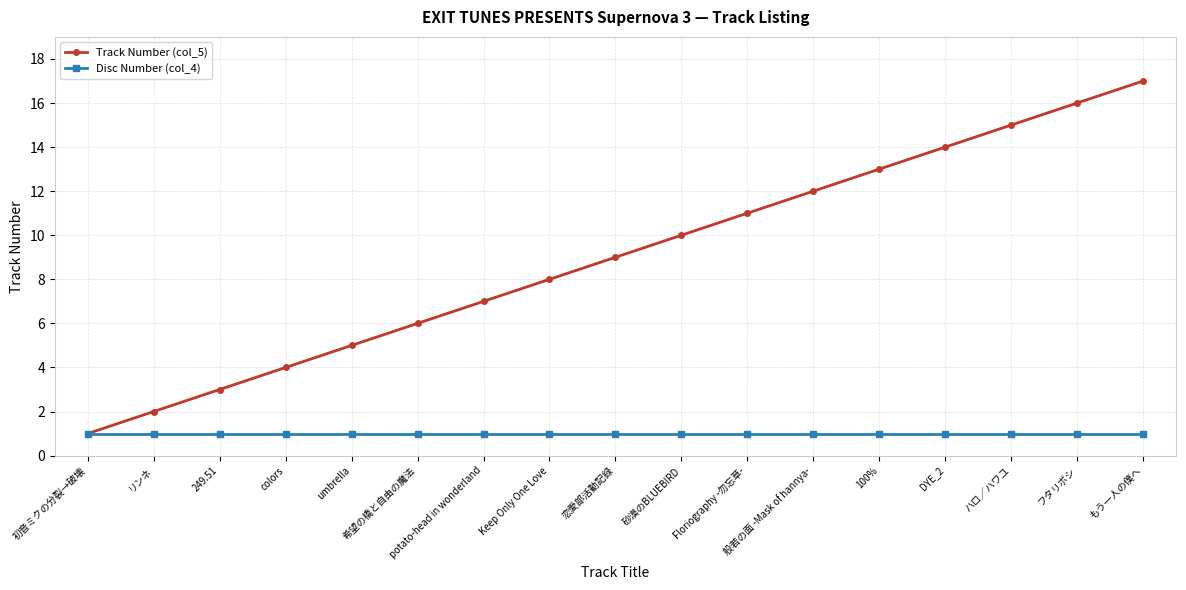

Which category has the highest value across all series?

もう一人の僕へ